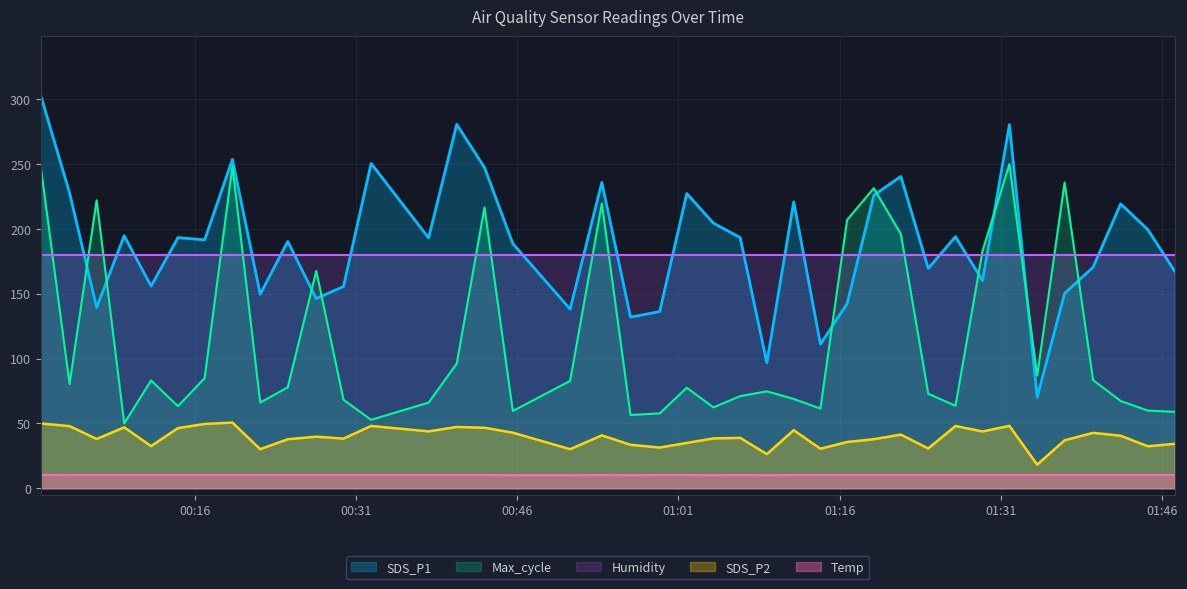

What is the difference between the highest and lowest values at 2021/11/07 00:42:58?

237.2